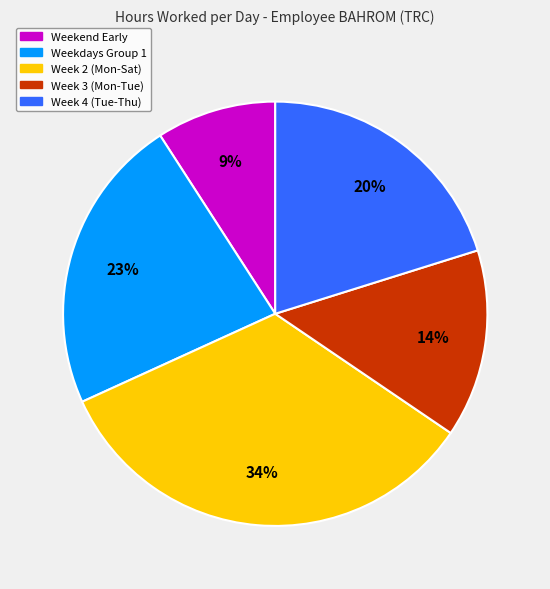

To the nearest percent, what is the difference between the largest and smallest slice percentages?

25%